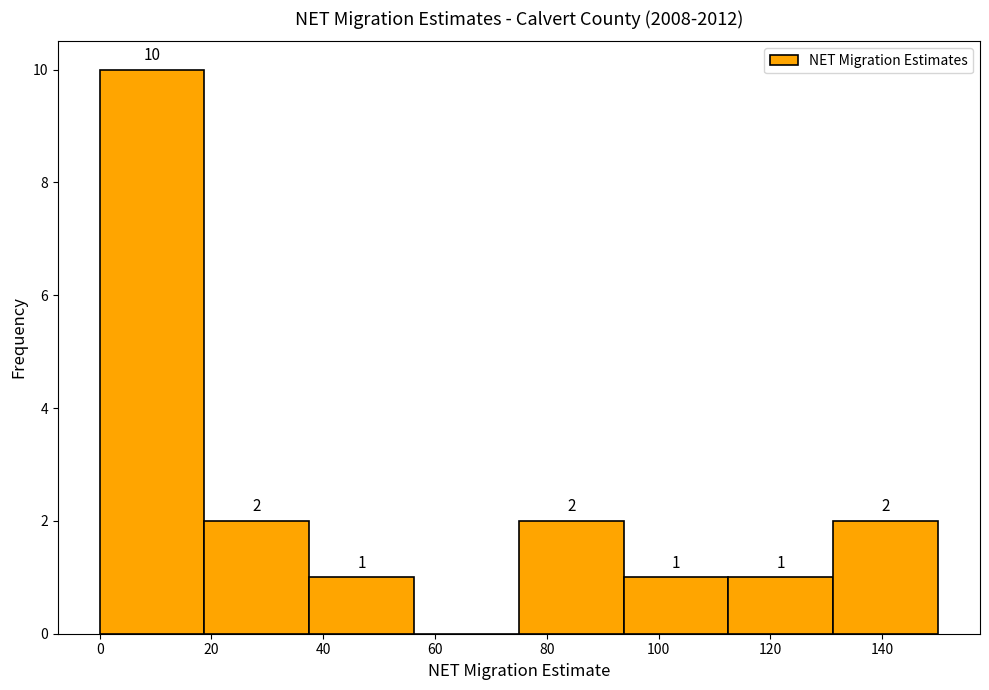

Which range on the x-axis has the tallest bar?

0 to 18